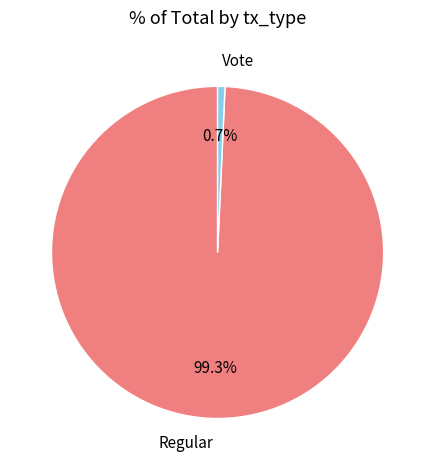

What percentage do Regular and Vote together represent?

100.0%